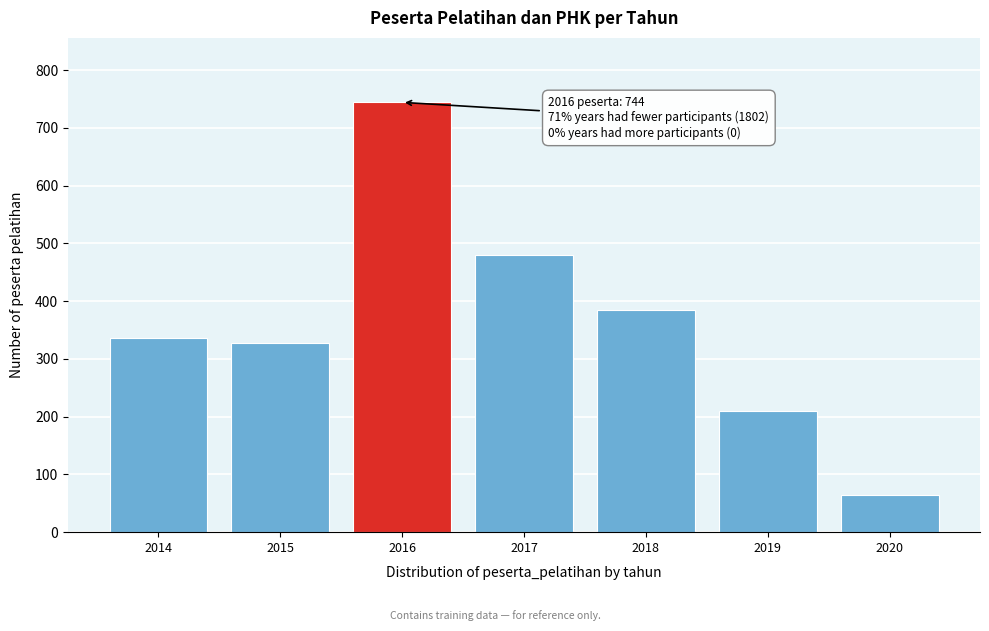

Reading left to right, list all the values displayed in this chart.

2014=336	2015=328	2016=744	2017=480	2018=384	2019=210	2020=64